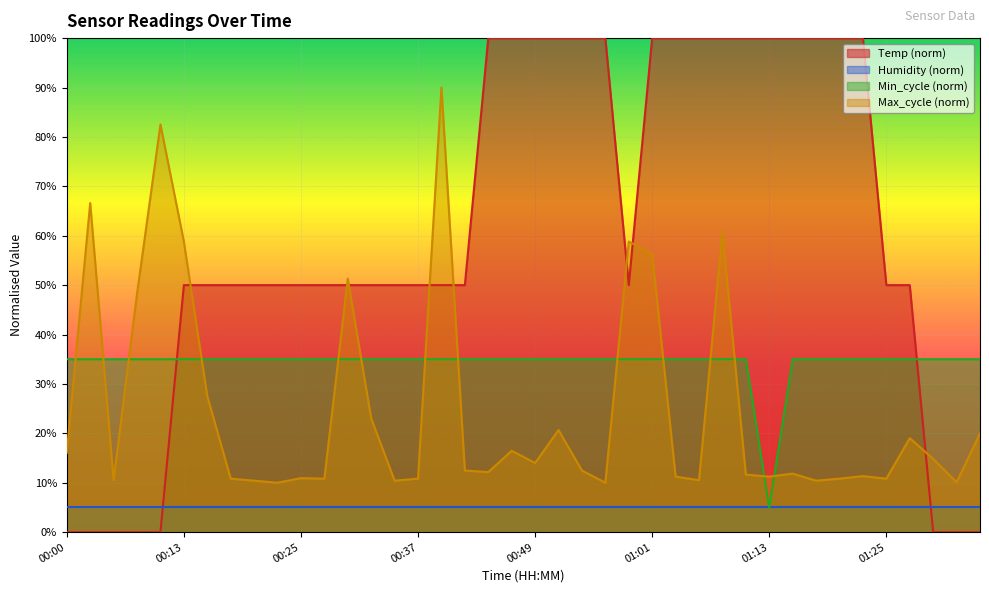

Rank the categories by Min_cycle value from lowest to highest.

01:13, 00:00, 00:02, 00:05, 00:08, 00:10, 00:13, 00:15, 00:17, 00:20, 00:22, 00:25, 00:27, 00:30, 00:32, 00:34, 00:37, 00:39, 00:42, 00:44, 00:47, 00:49, 00:51, 00:54, 00:56, 00:59, 01:01, 01:04, 01:06, 01:08, 01:11, 01:16, 01:18, 01:21, 01:23, 01:25, 01:28, 01:30, 01:33, 01:35